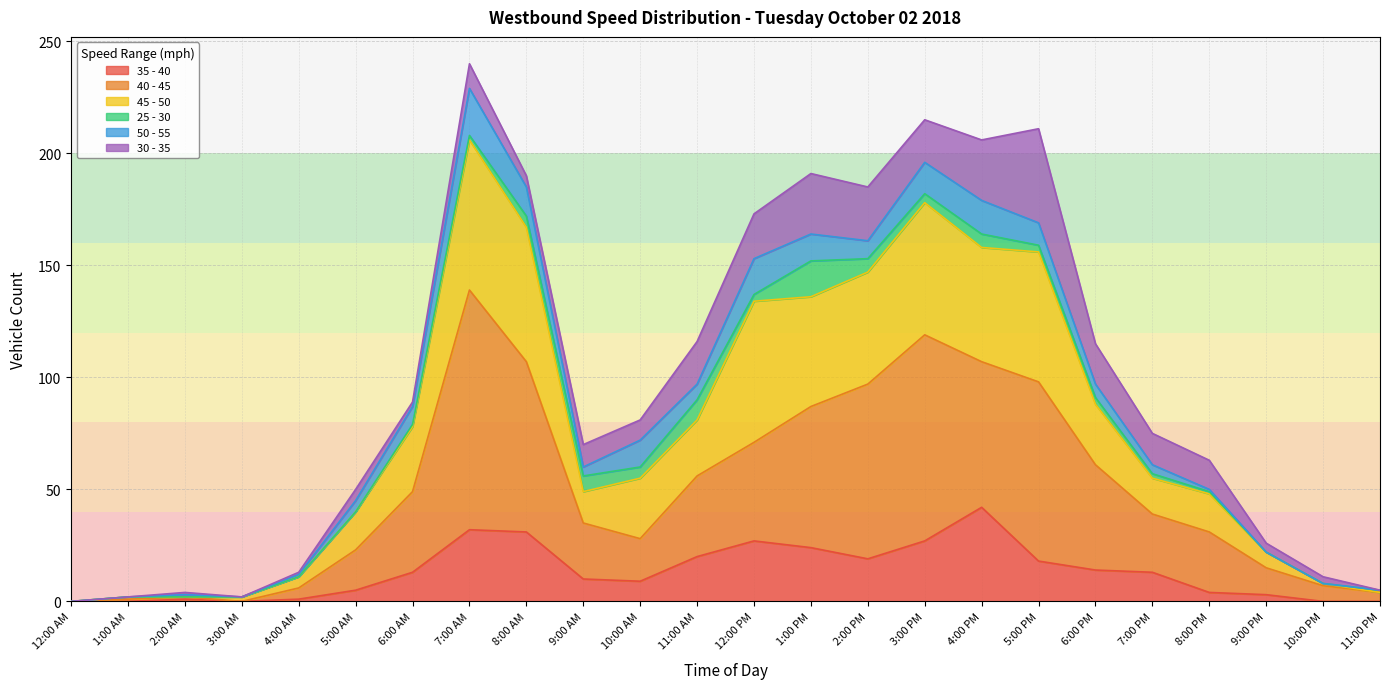

At which label does 35 - 40 reach its peak?

4:00 PM